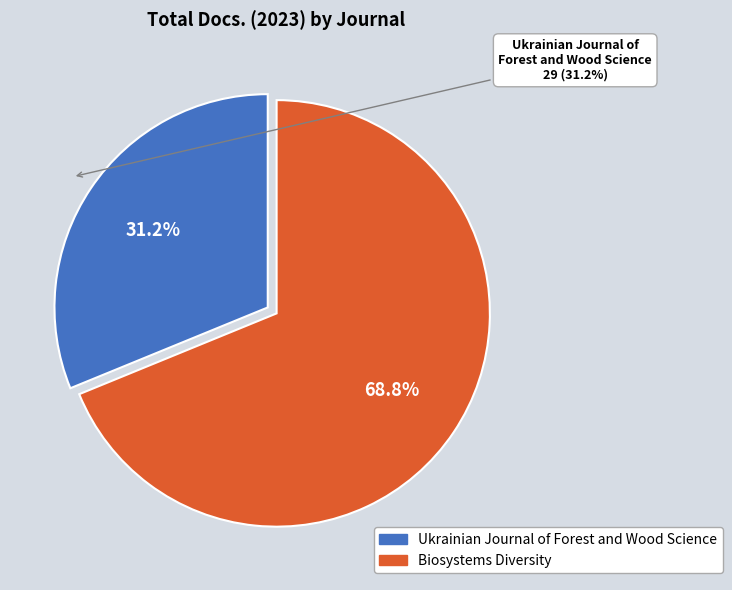

To the nearest percent, what is the combined percentage of Ukrainian Journal of Forest and Wood Science and Biosystems Diversity?

100%